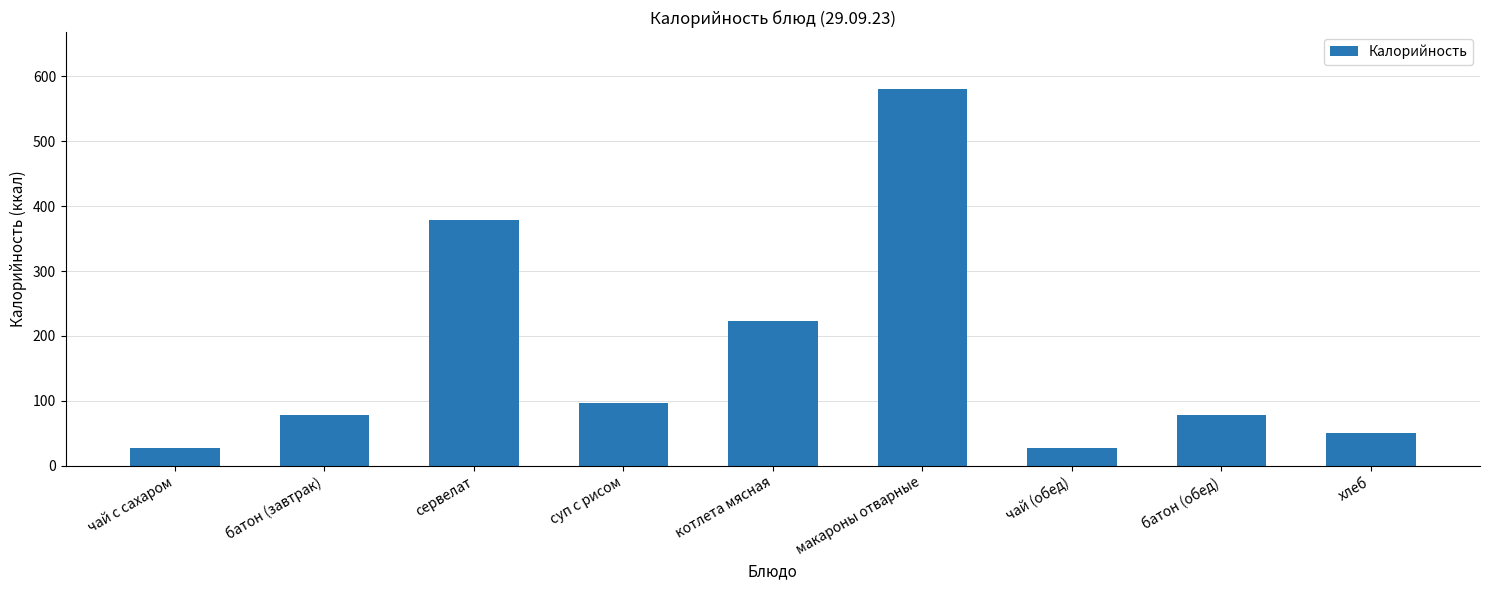

What is the greatest value displayed?

581